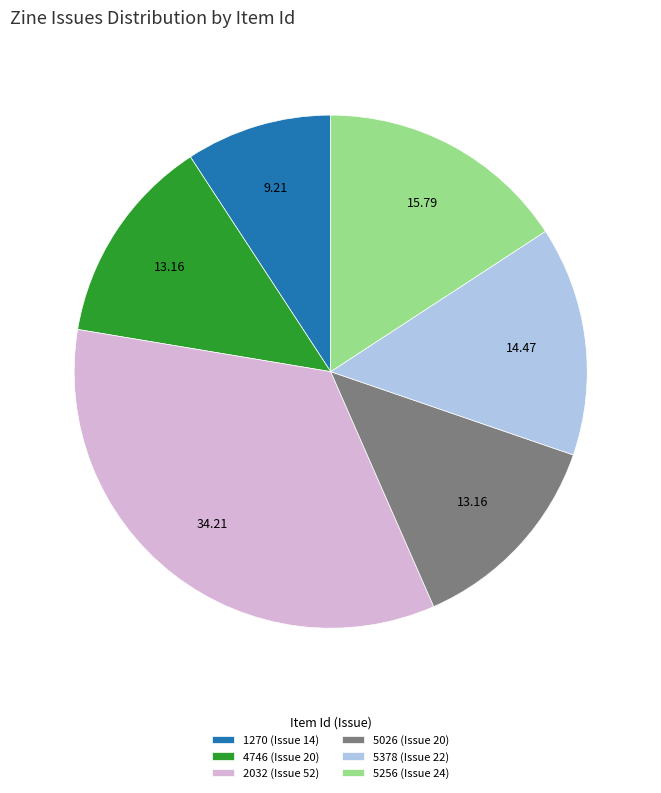

Which has a higher value, 5026 (Issue 20) or 1270 (Issue 14)?

5026 (Issue 20)